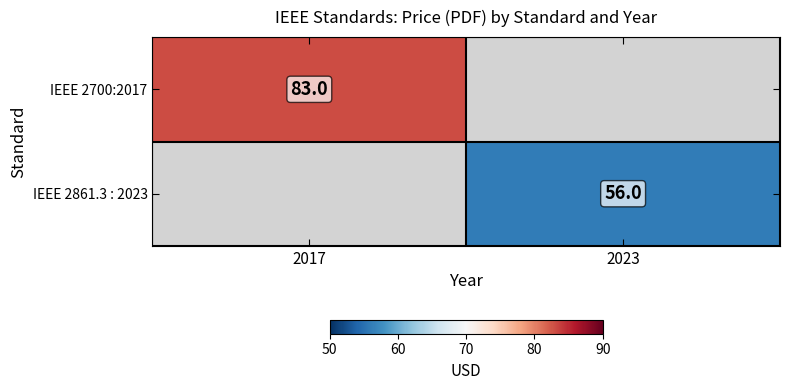

The IEEE 2861.3 : 2023 series shows 56 at 2023. True or false?

True